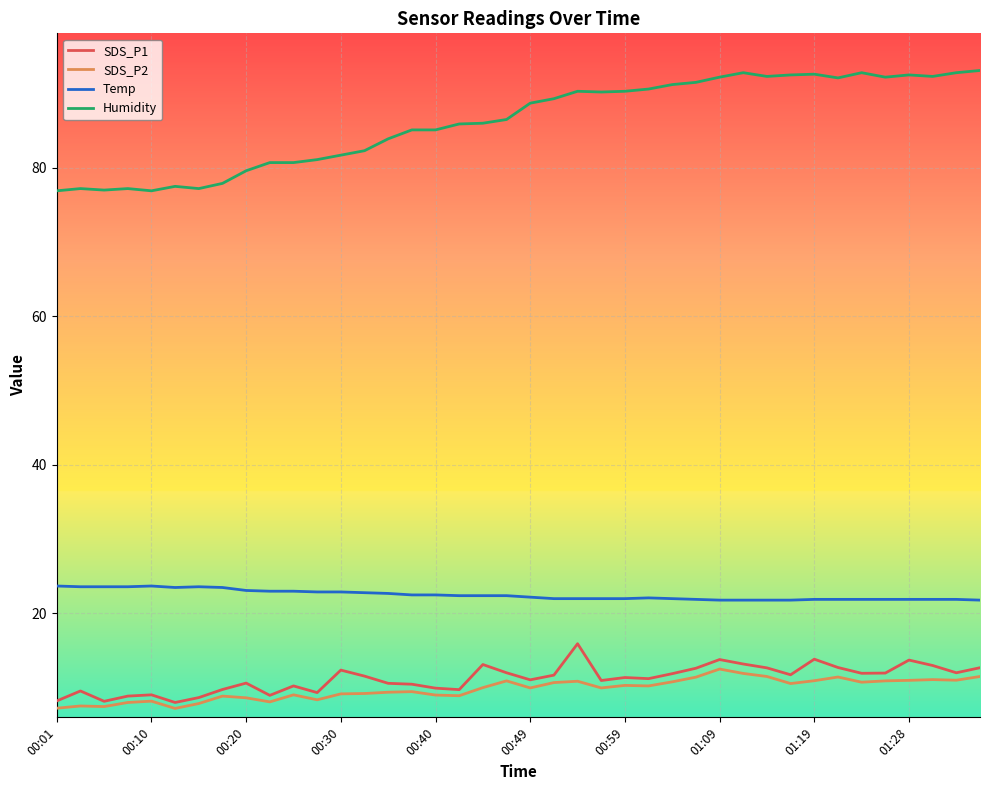

True or false: Humidity and Temp cross at least once.

False